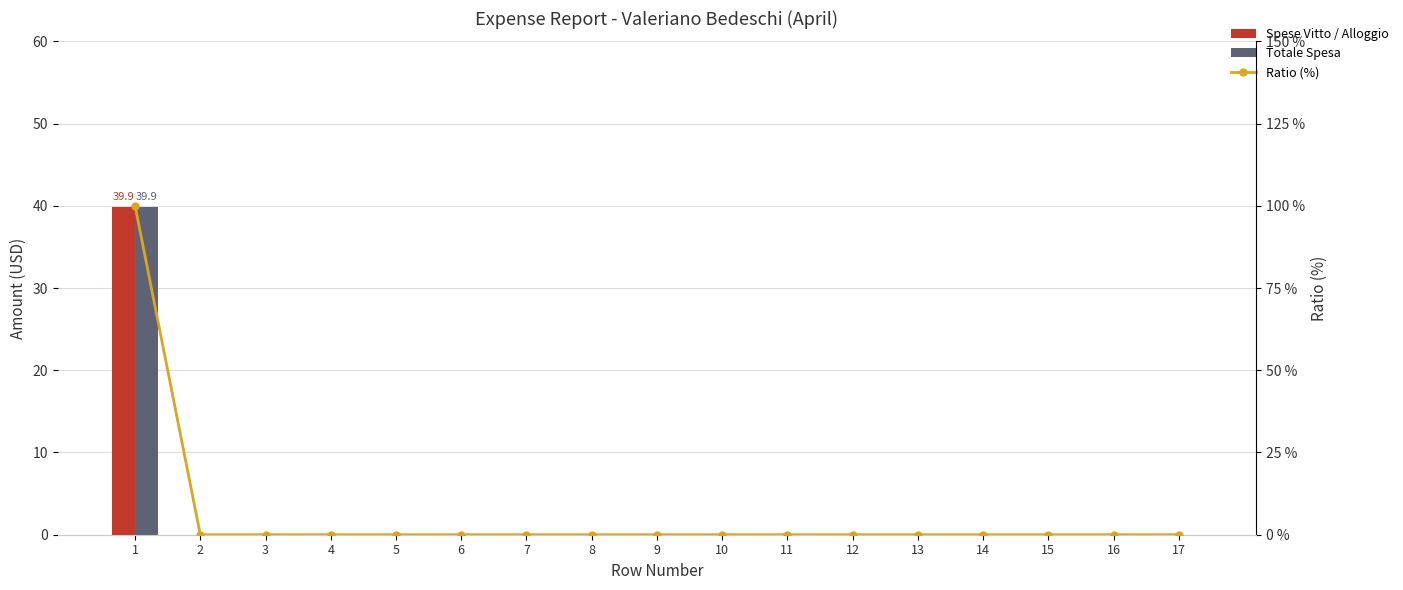

List the labels in order of Spese Vitto / Alloggio value, smallest first.

2, 3, 4, 5, 6, 7, 8, 9, 10, 11, 12, 13, 14, 15, 16, 17, 1